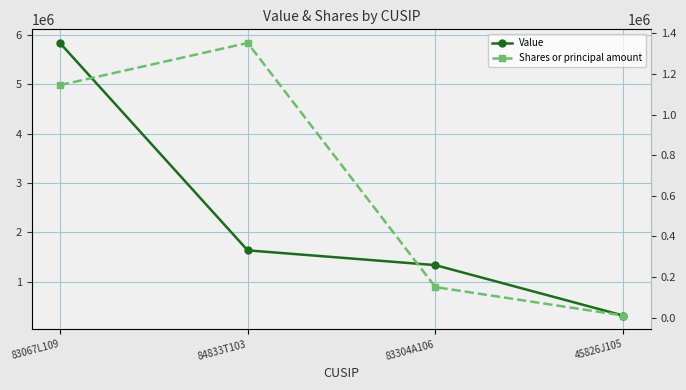

Count the number of categories in the chart.

4